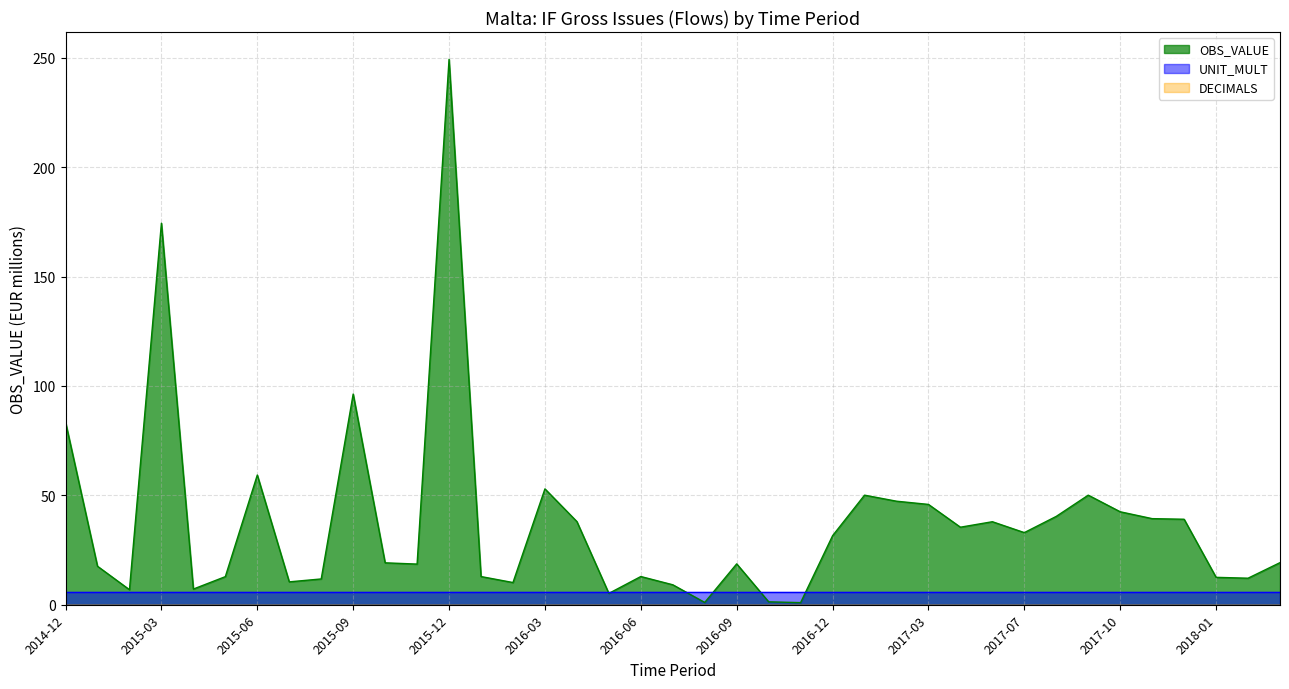

At 2015-01, list the series in order from largest to smallest.

OBS_VALUE, UNIT_MULT, DECIMALS